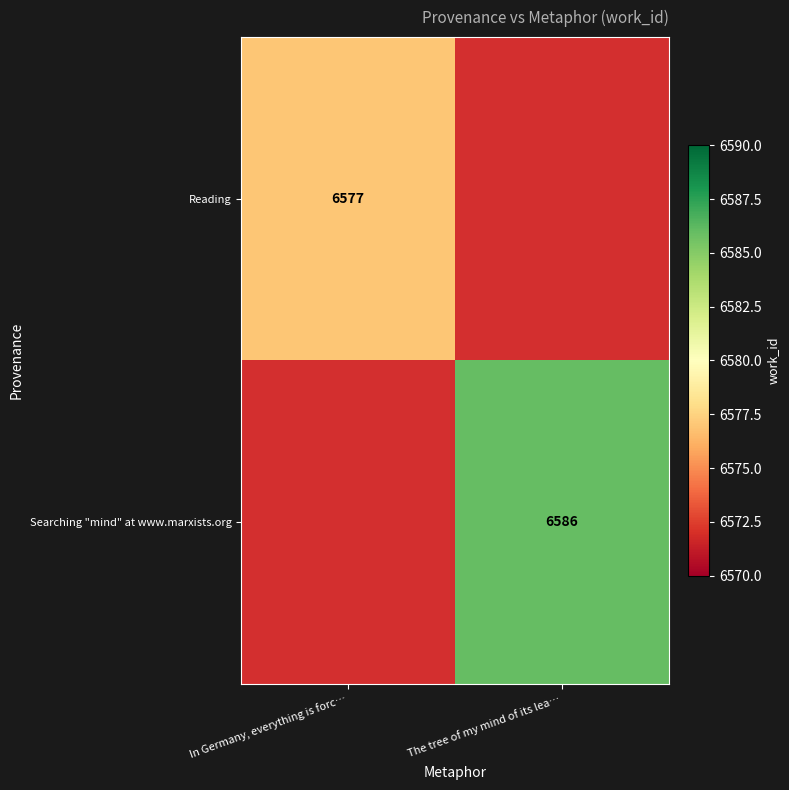

At which category does the chart reach its peak across all series?

The tree of my mind of its lea…